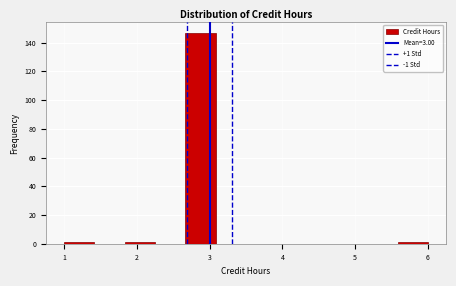

Which range on the x-axis has the tallest bar?

2.7 to 3.1